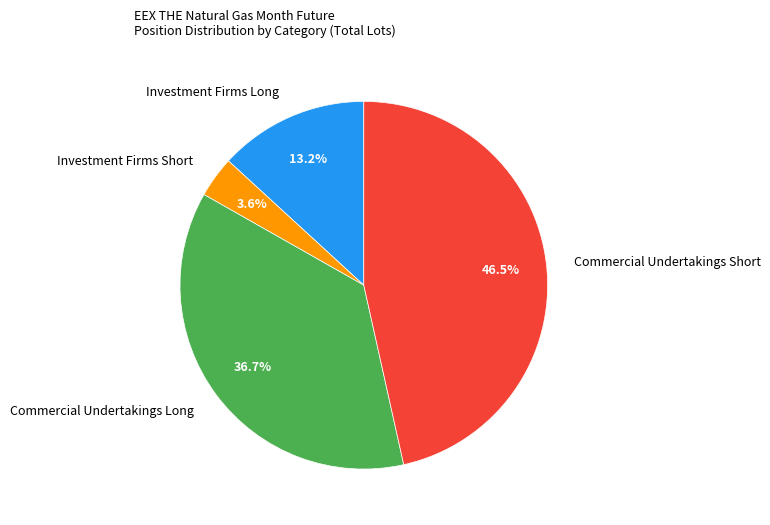

Does Investment Firms Long account for over 50% of the chart?

No